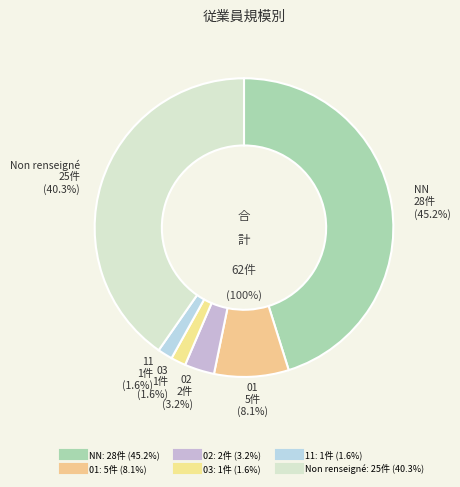

Which slice is the smallest?

03